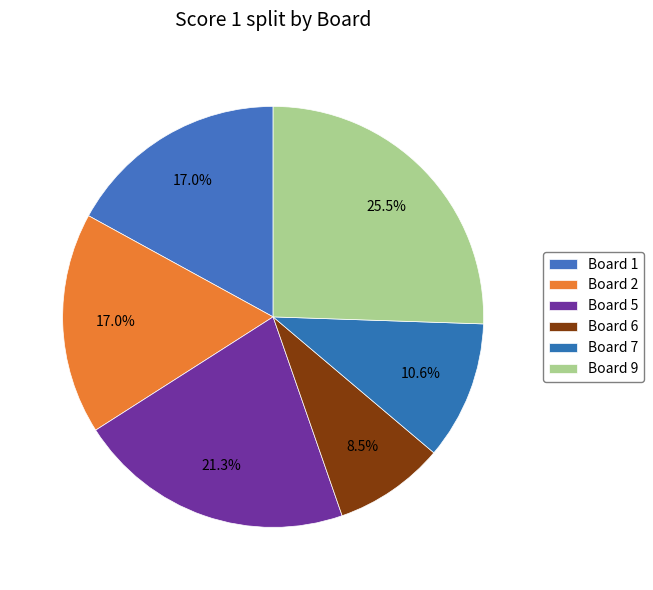

The Board 6 slice represents 3% of the pie. True or false?

False